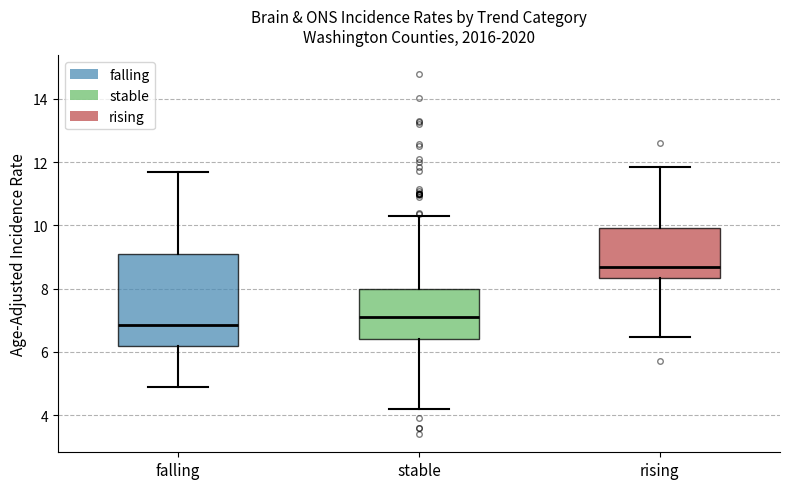

Where is the upper edge of the box for rising on the y-axis? The values are not printed on the chart, so give them approximately, as read against the axis.

10.0